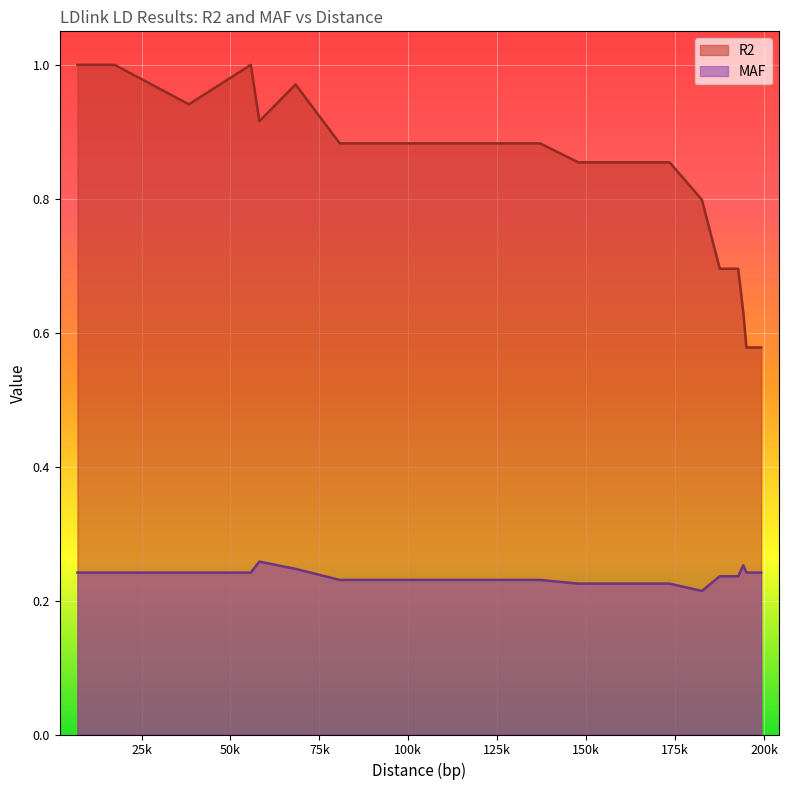

Which series has the widest spread of values?

R2